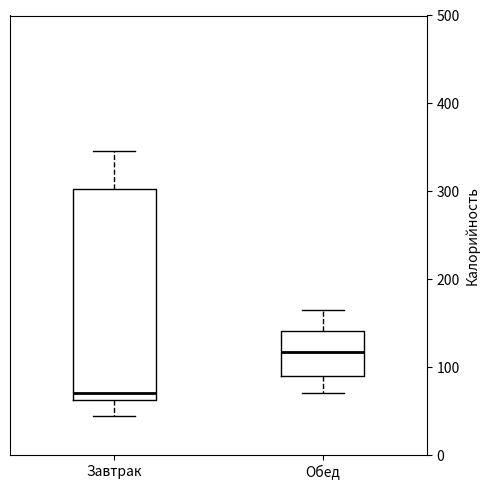

Reading left to right, read every box against the y-axis: the position of its median line, the range the box covers, and the ends of its whiskers. The values are not printed on the chart, so give them approximately, as read against the axis.

Завтрак: median 70, box 60 to 300, whiskers 40 to 350
Обед: median 120, box 90 to 140, whiskers 70 to 170